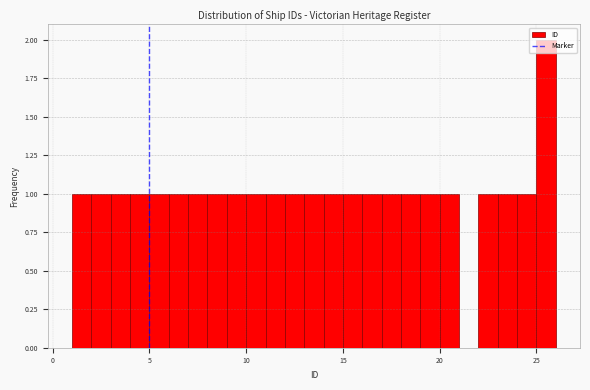

Read against the x-axis, roughly where is the centre of the tallest bar?

25.5